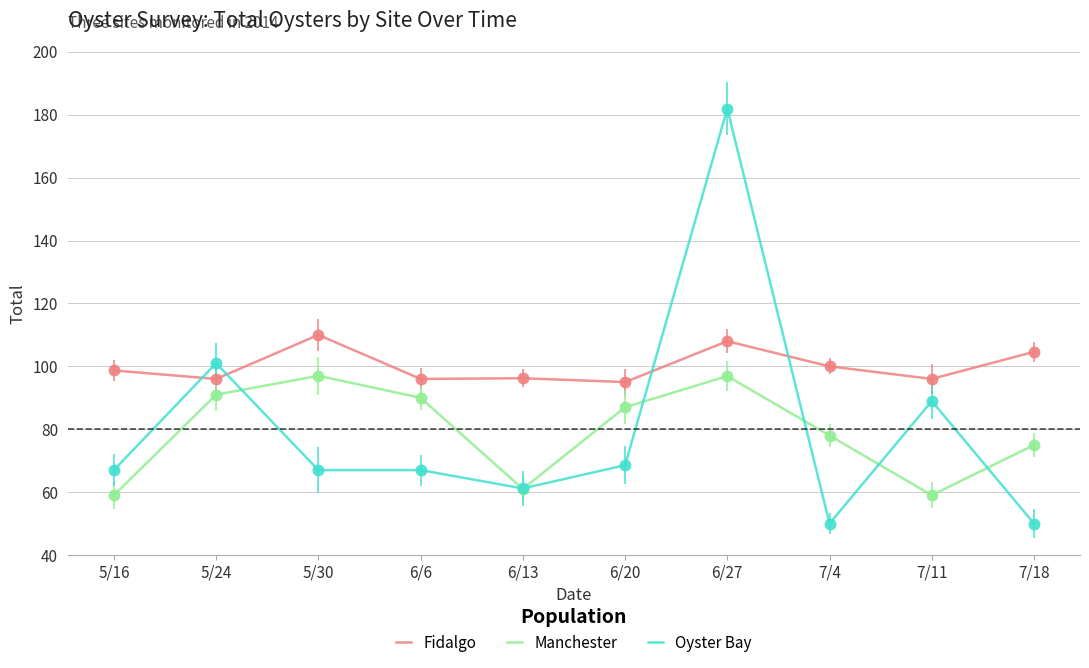

What is the spread (max minus min) of values at 7/11?

37.0